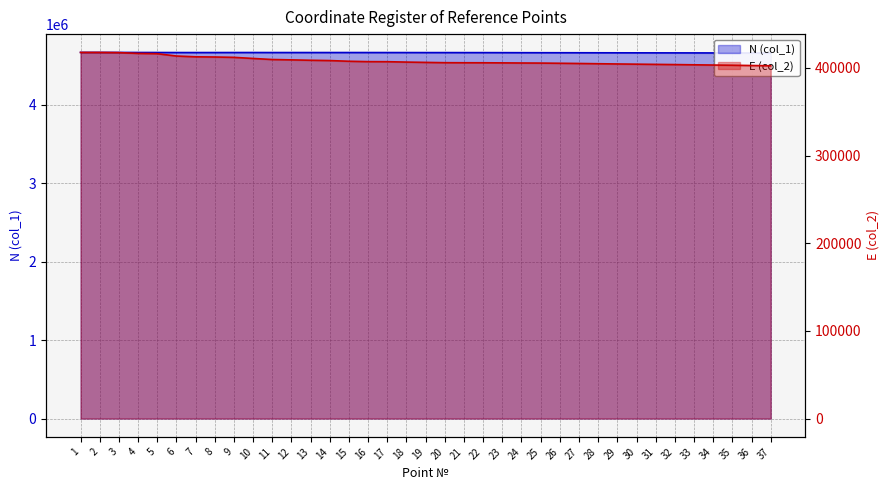

Reading left to right, extract all data points from this chart.

N (col_1): 4665982.3	4665907.3	4665609.5	4665047.1	4664848.5	4664294.3	4664111.6	4664277.3	4664589.6	4664732.0	4664313.4	4664343.9	4664379.6	4664405.6	4664469.8	4664336.9	4664168.3	4664012.5	4663755.2	4663748.2	4663484.0	4663387.6	4662975.6	4662494.6	4662169.6	4661899.0	4661590.7	4661228.0	4660880.9	4660598.3	4660295.2	4660008.9	4659675.4	4659329.3	4659038.9	4658565.8	4658180.4
E (col_2): 417616.4	417600.9	417400.1	416488.4	416161.6	413506.1	412615.7	412389.4	411985.2	410723.4	409525.0	409111.4	408671.2	408326.0	407534.5	407103.5	407036.2	406595.2	406247.1	405909.0	405834.0	405807.2	405690.1	405553.8	405461.7	405247.6	405003.4	404716.7	404442.0	404218.7	403978.8	403752.1	403488.7	403215.0	403006.3	402666.4	402388.8